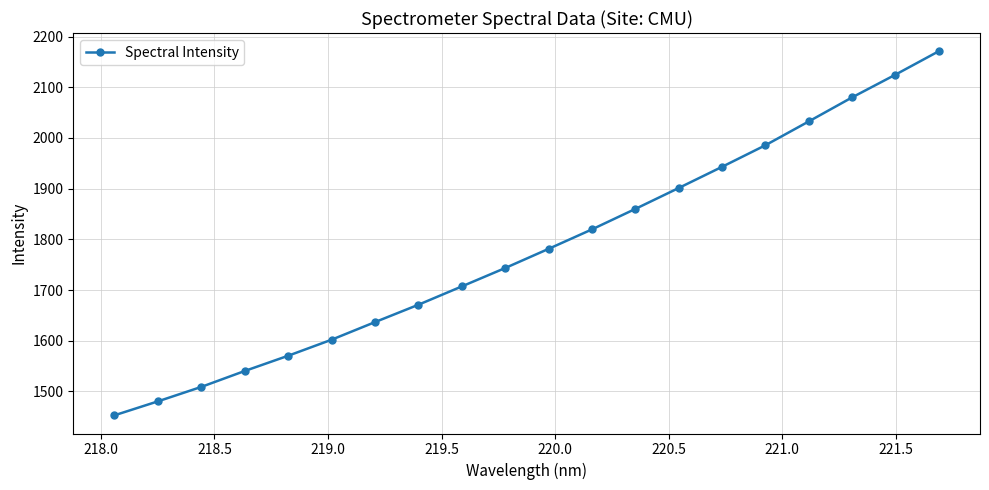

What is the maximum value shown in the chart?

2171.0